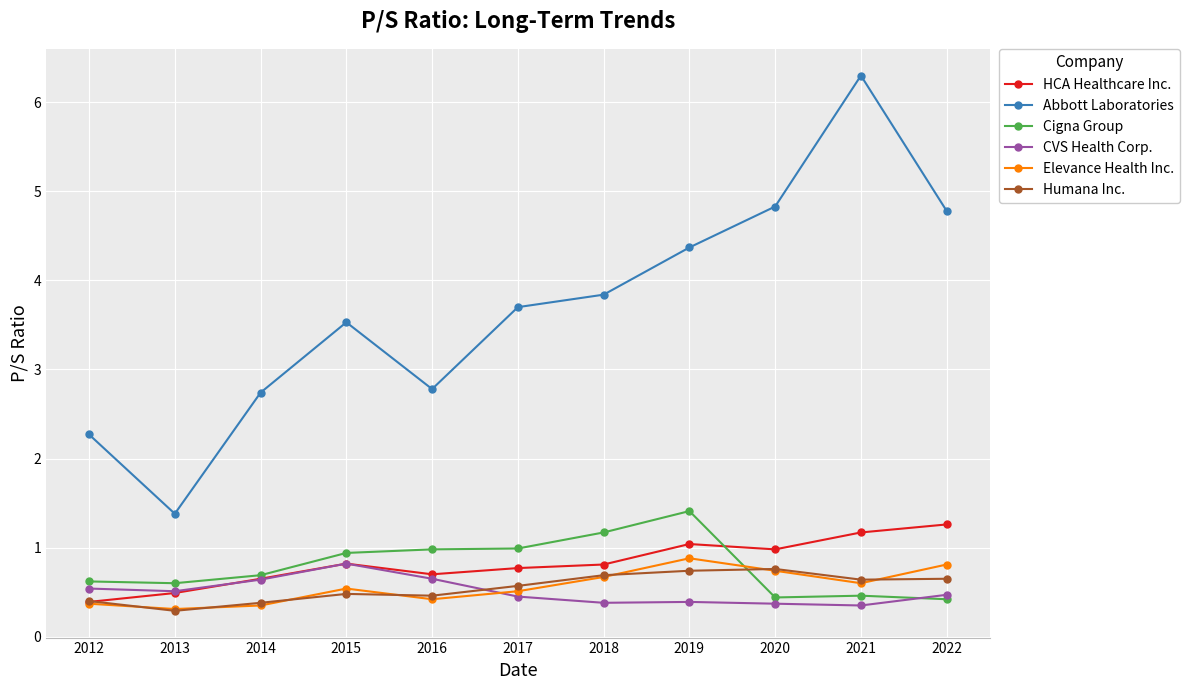

What is the value of the Cigna Group point at the 7th from the left?

1.2